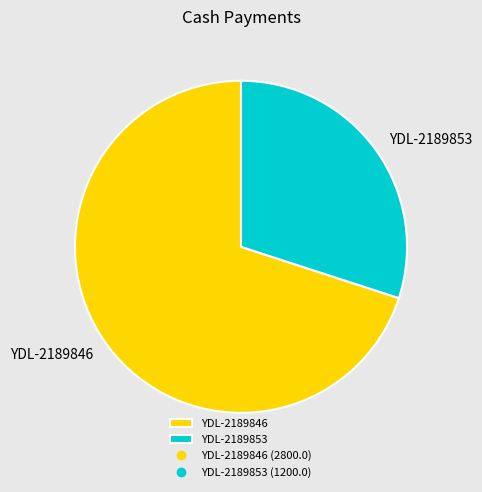

Is it true that YDL-2189846 is 83% of the pie?

False